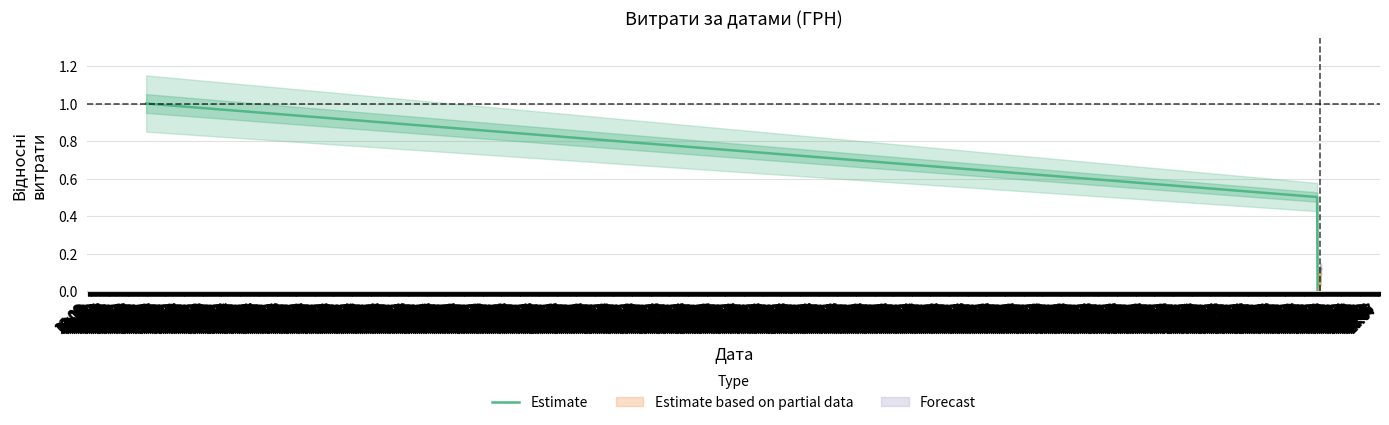

What is the highest value of the Estimate series?

1.0